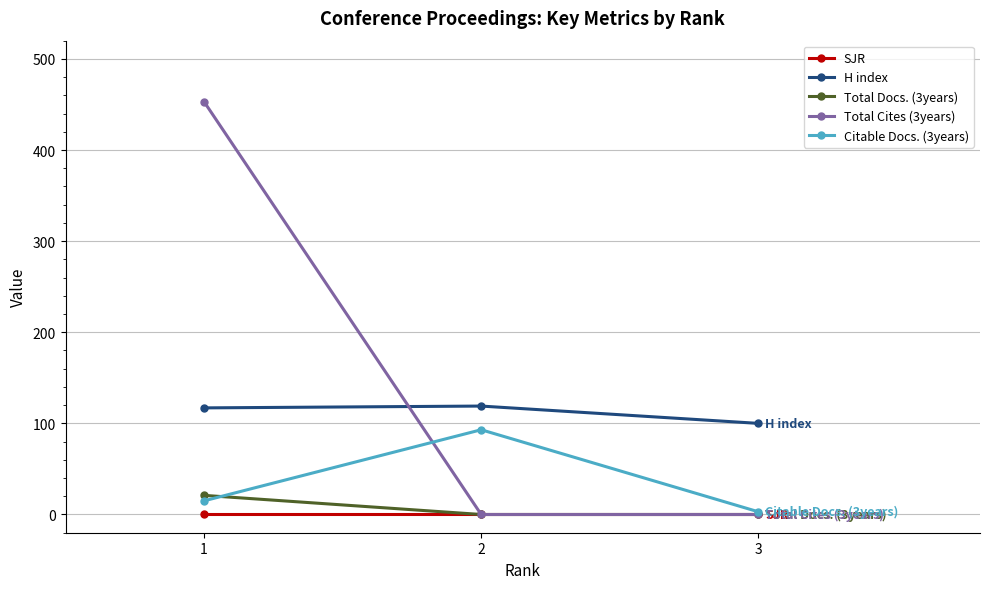

At which label does Citable Docs. (3years) reach its peak?

2